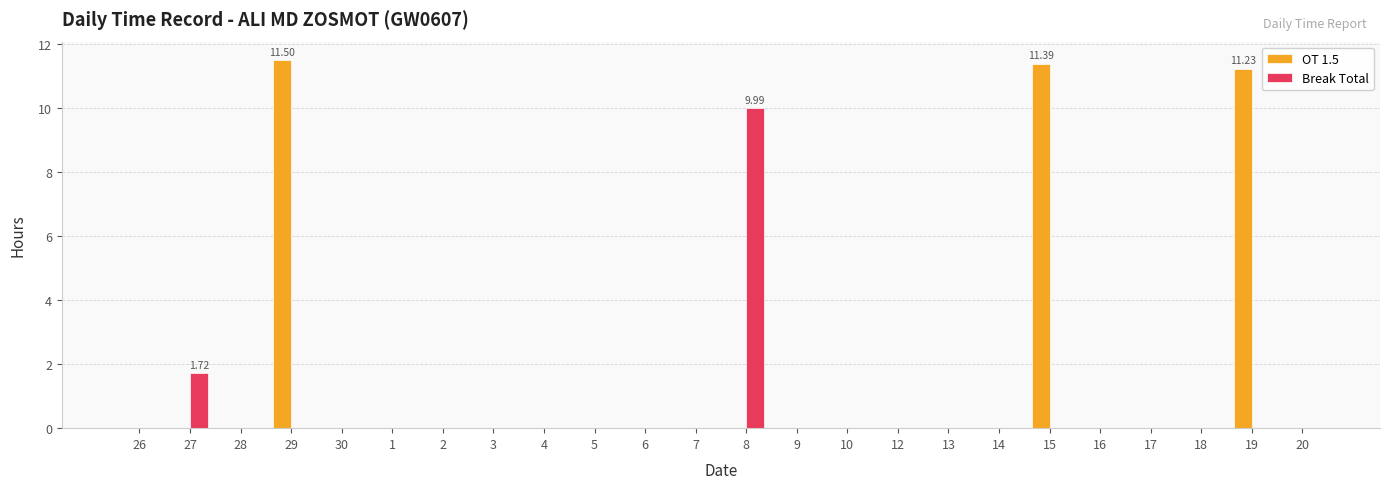

What is the total value across all series at 27?

1.7